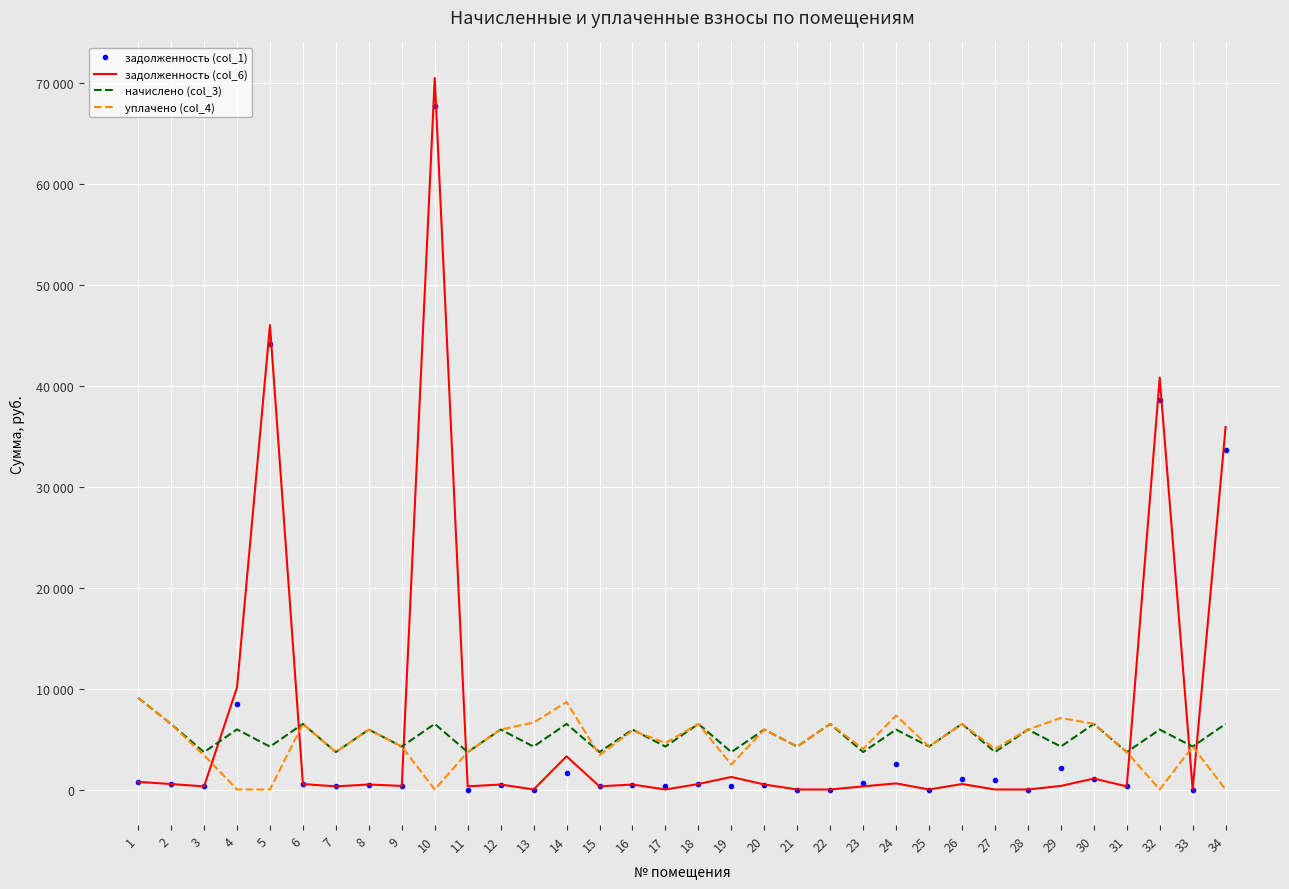

What is the difference between the second highest and minimum values in the начислено (col_3) series?

2802.1